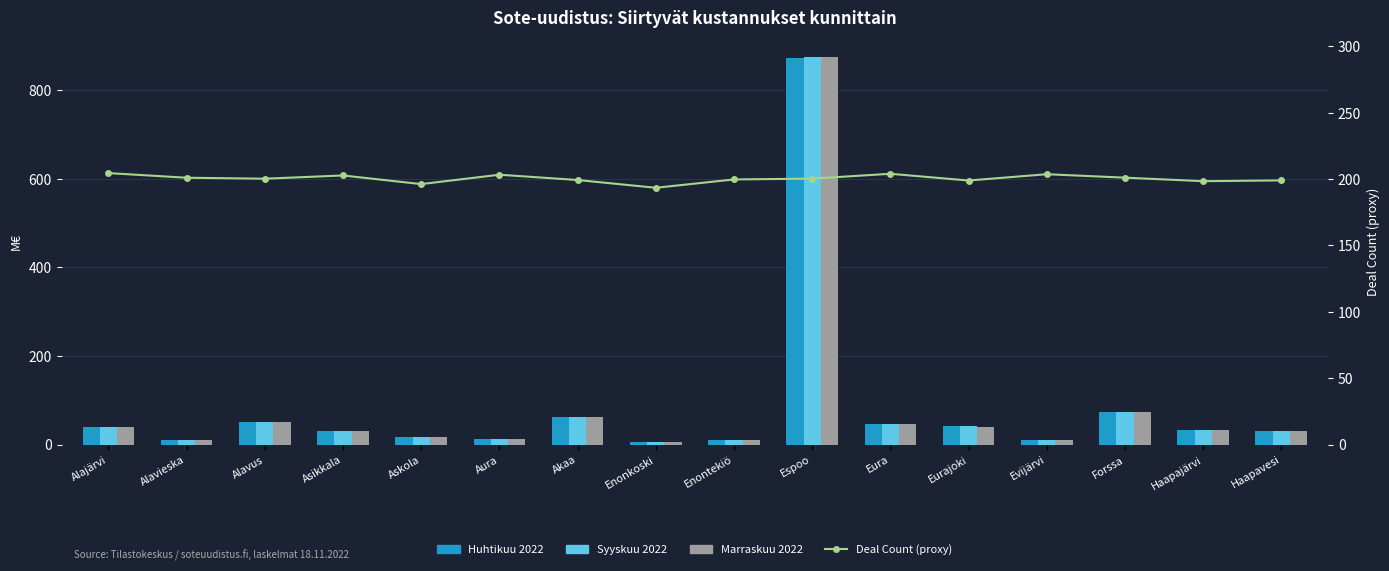

What position from the right is Aura?

11